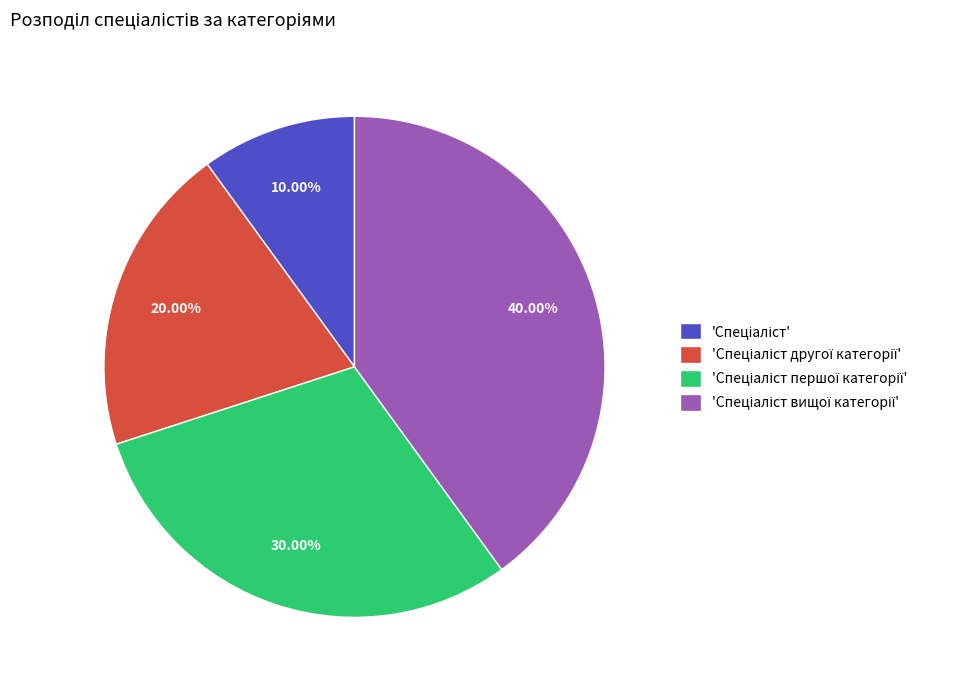

Is there any slice that represents more than half of the pie?

No